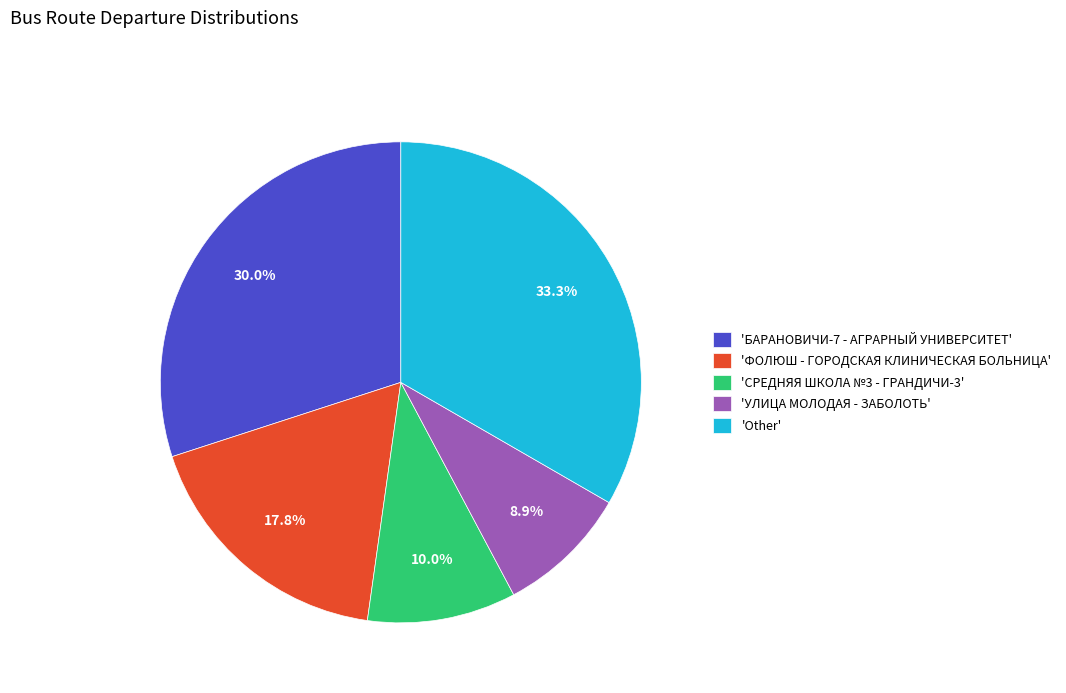

Count the number of slices in the pie.

5